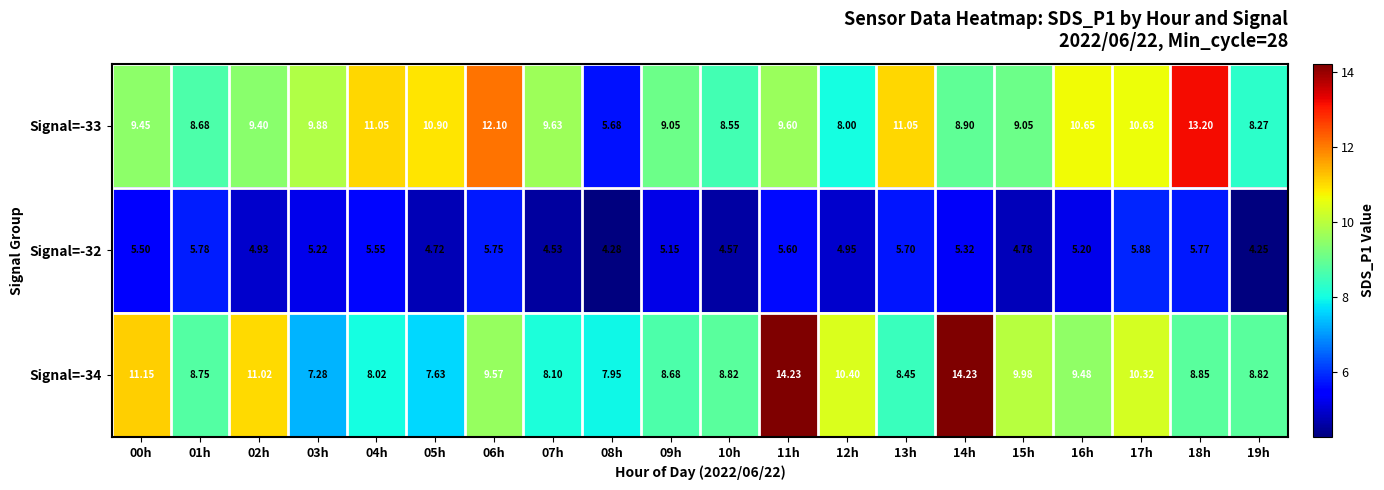

Is the value of Signal=-32 at 01h greater than the value of Signal=-33 at 11h?

No